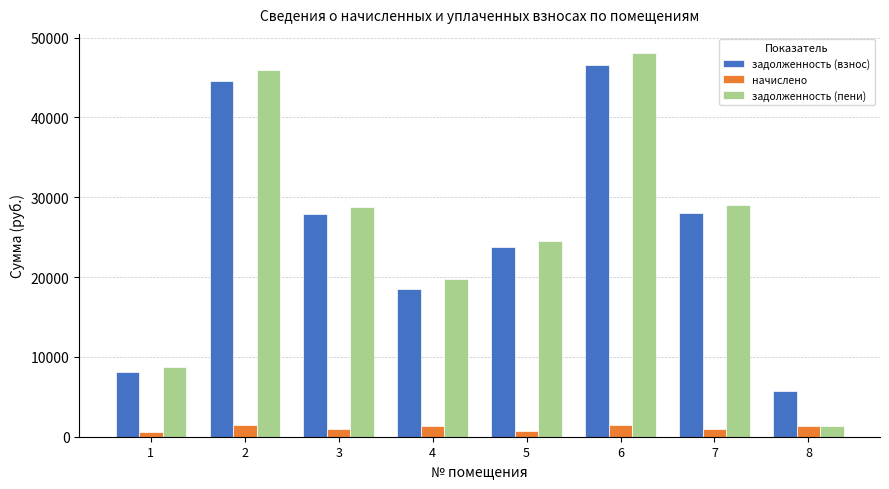

How many data points in задолженность (взнос) are less than 27890?

4